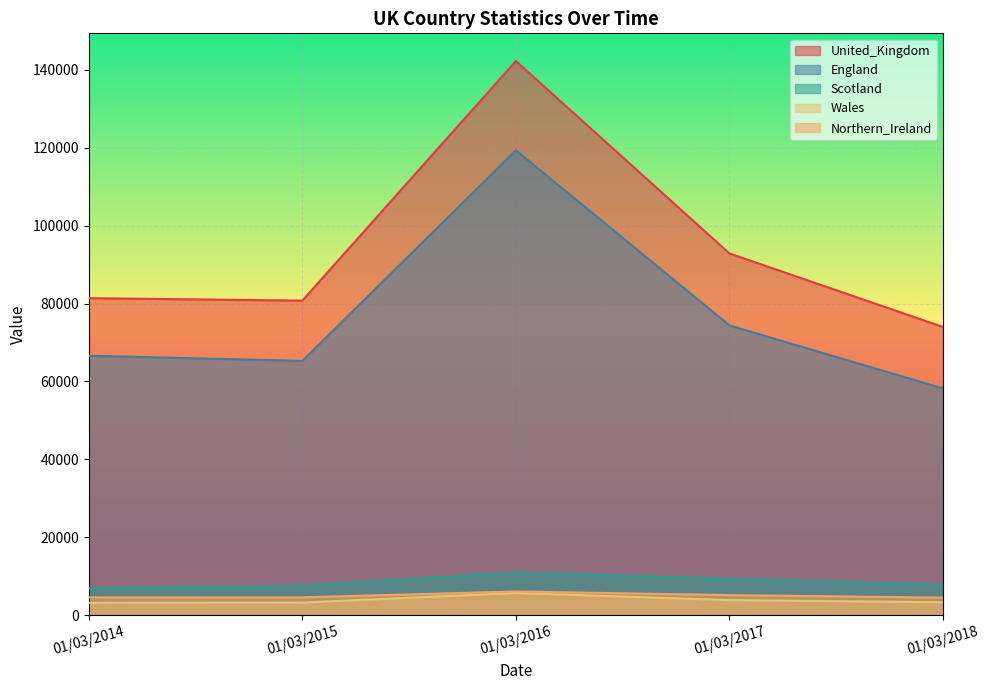

How many lines are shown in the chart?

5